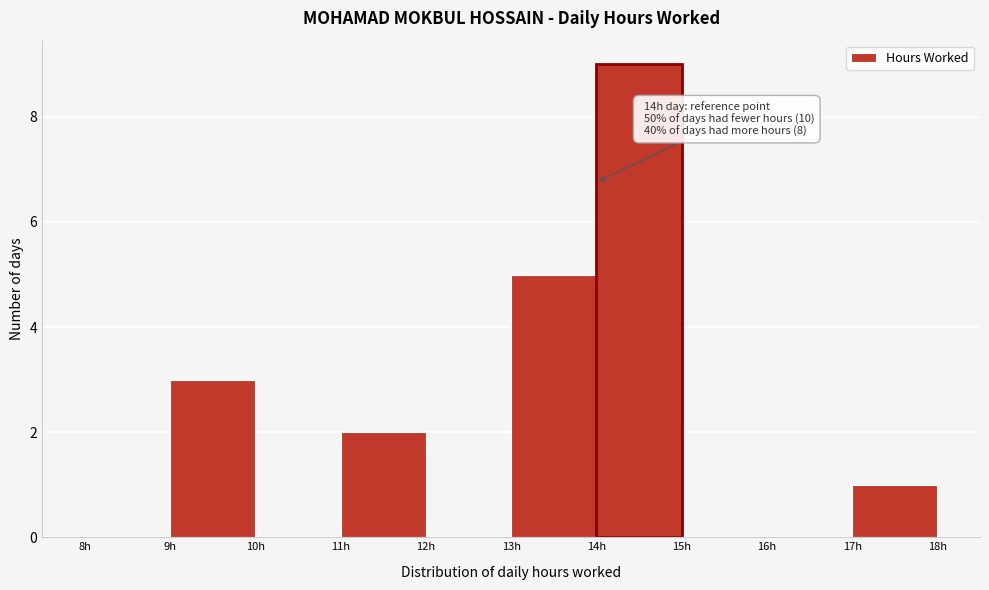

Over which range of the x-axis is the bar tallest?

14 to 15